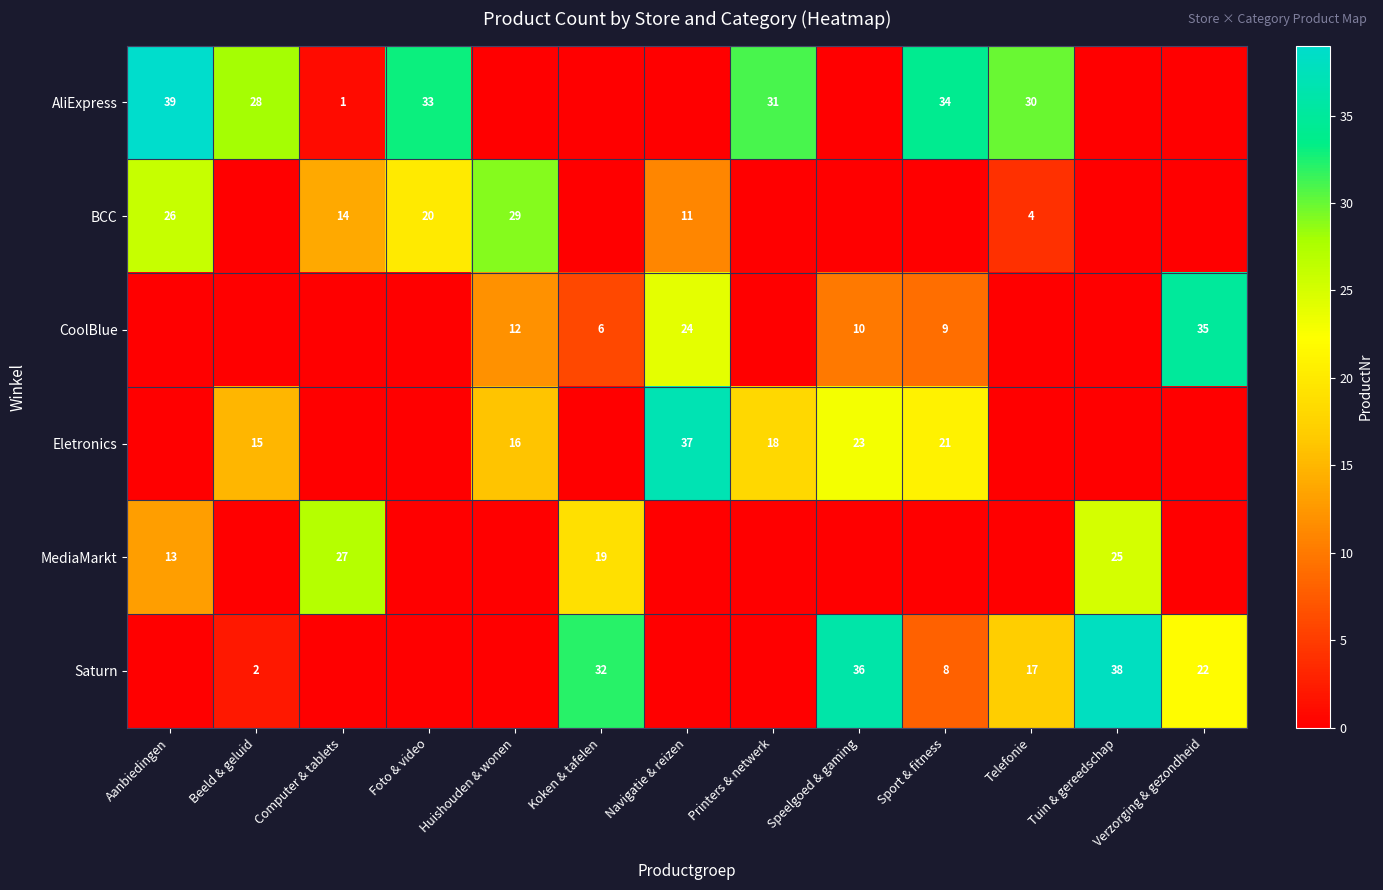

Is it true that Saturn equals 8 at Verzorging & gezondheid?

False